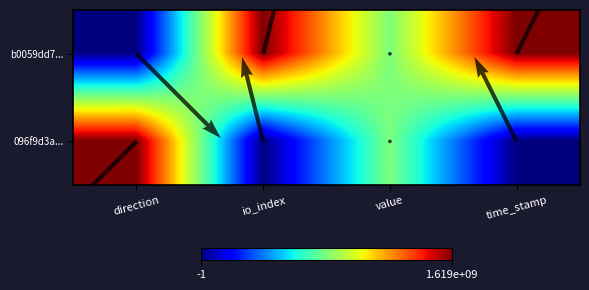

Count the b0059dd7... values in the range 0 to 1.

4